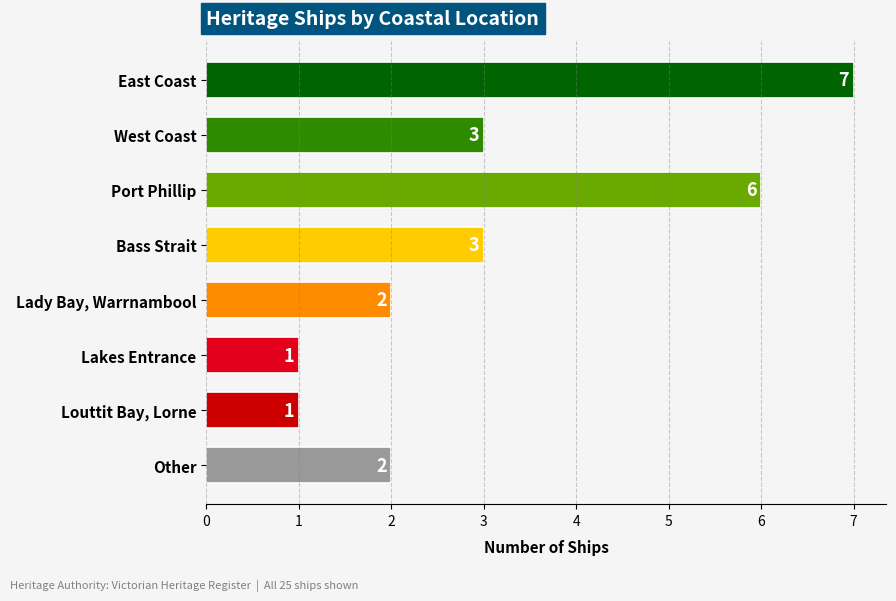

How many data points are less than 3?

4